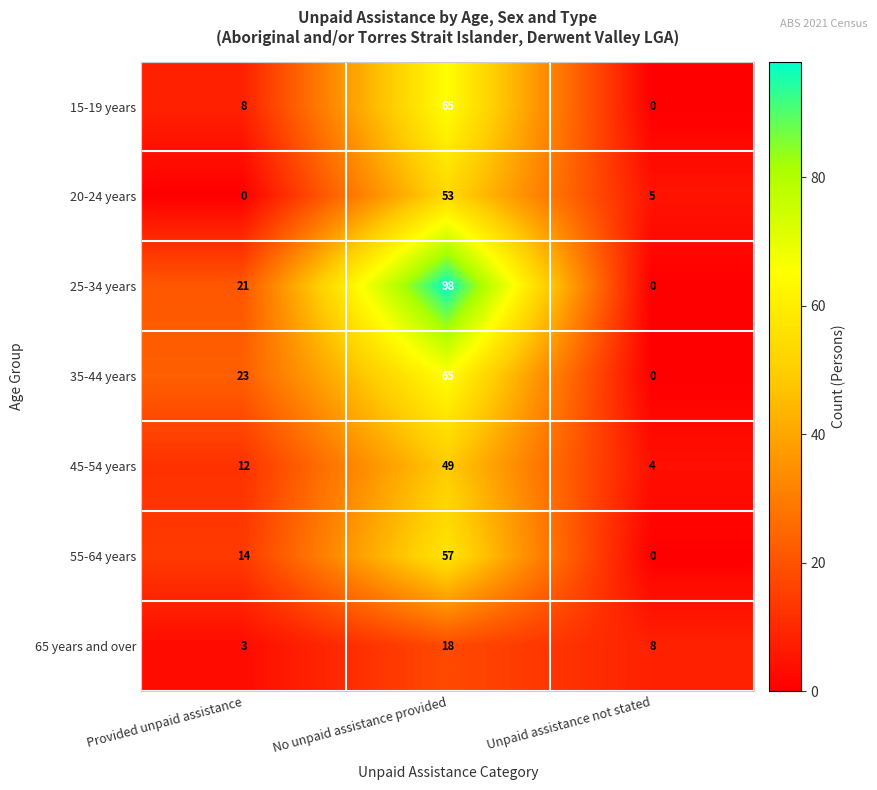

Which category has the highest value in the 20-24 years series?

No unpaid assistance provided